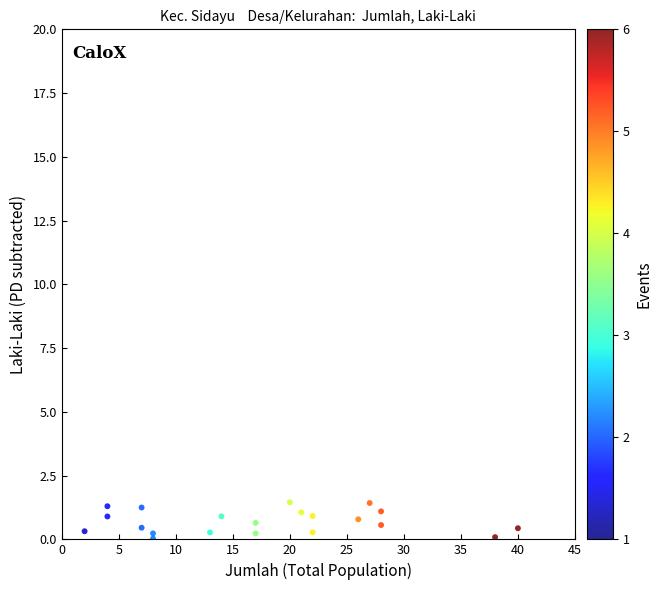

What is the range of Y values (max minus min)?

1.4